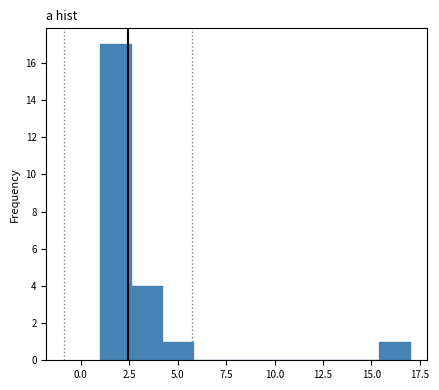

Around what value on the x-axis is the tallest bar? Give the approximate position of its centre, as read against the axis.

2.0